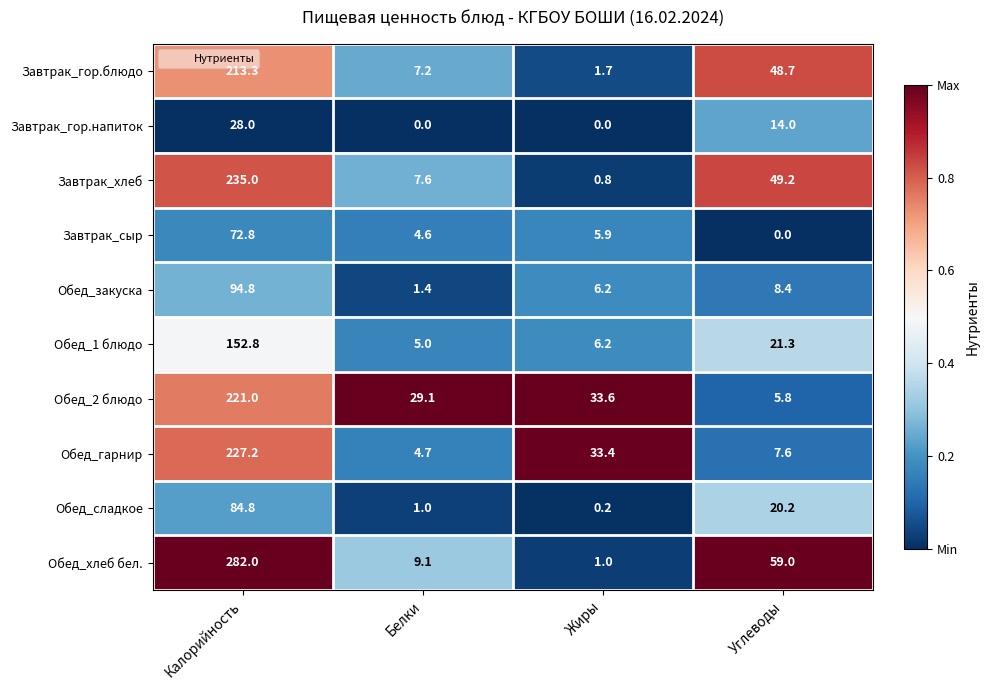

What is the difference between the maximum and minimum values in the Завтрак_сыр series?

72.8